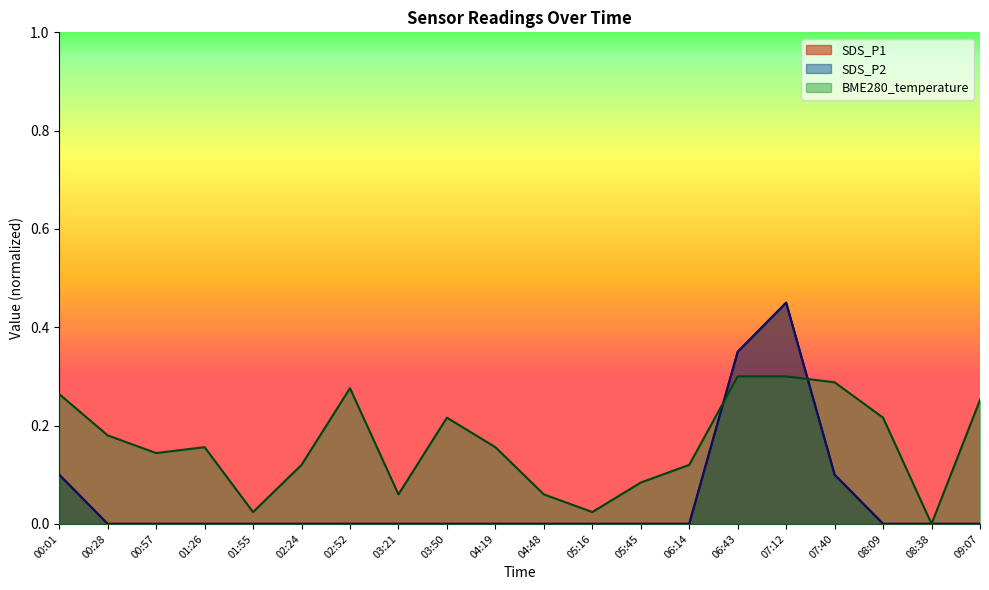

What is the sum of all SDS_P2 values?

1.0